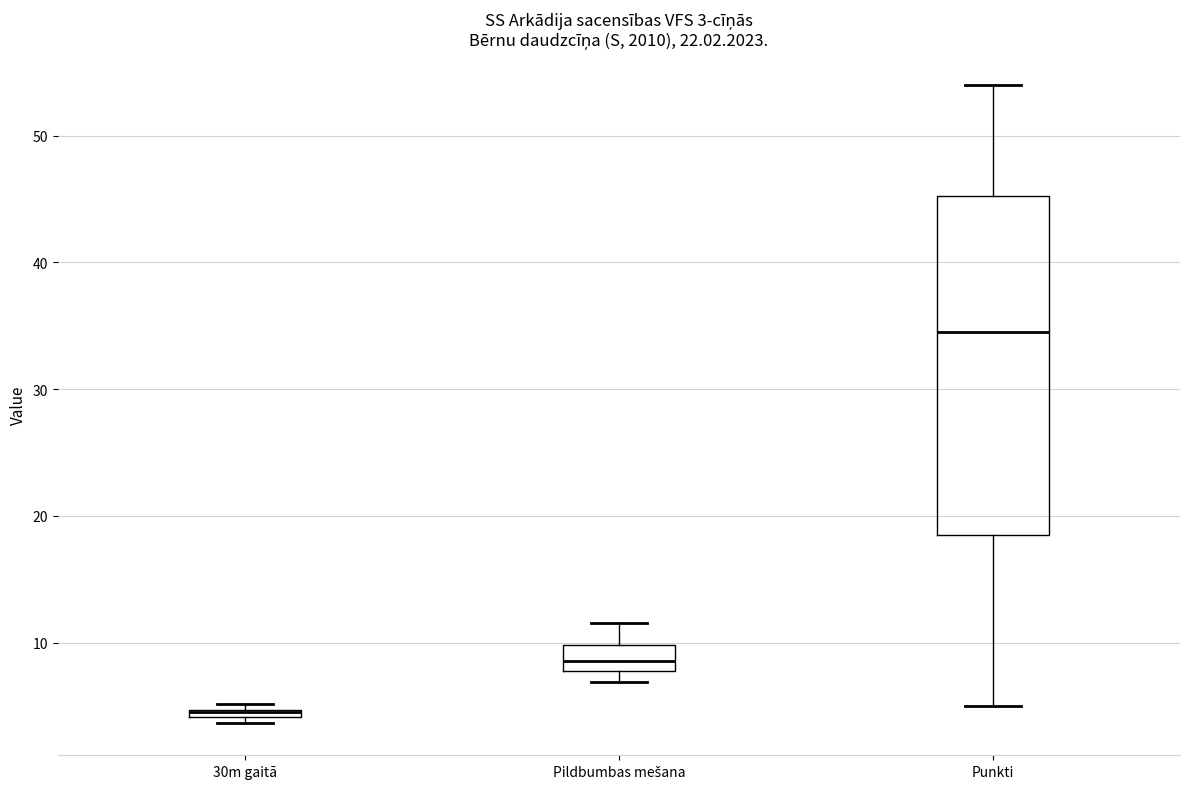

Which box is the tallest, from its lower edge to its upper edge?

Punkti